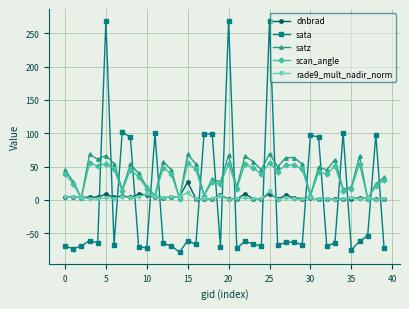

What is the greatest value displayed?

269.2